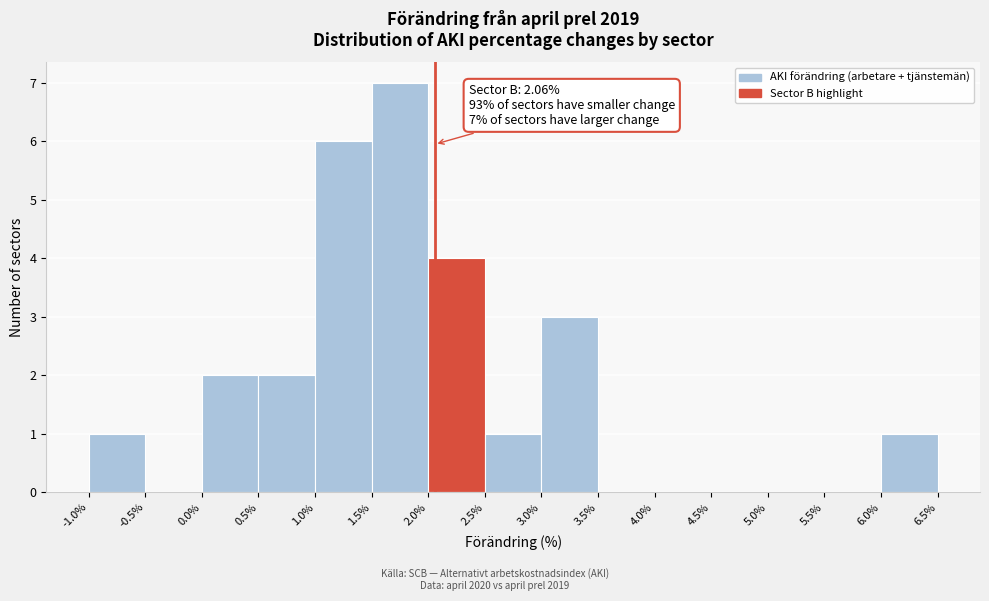

Which range on the x-axis has the tallest bar?

1.5% to 2.0%